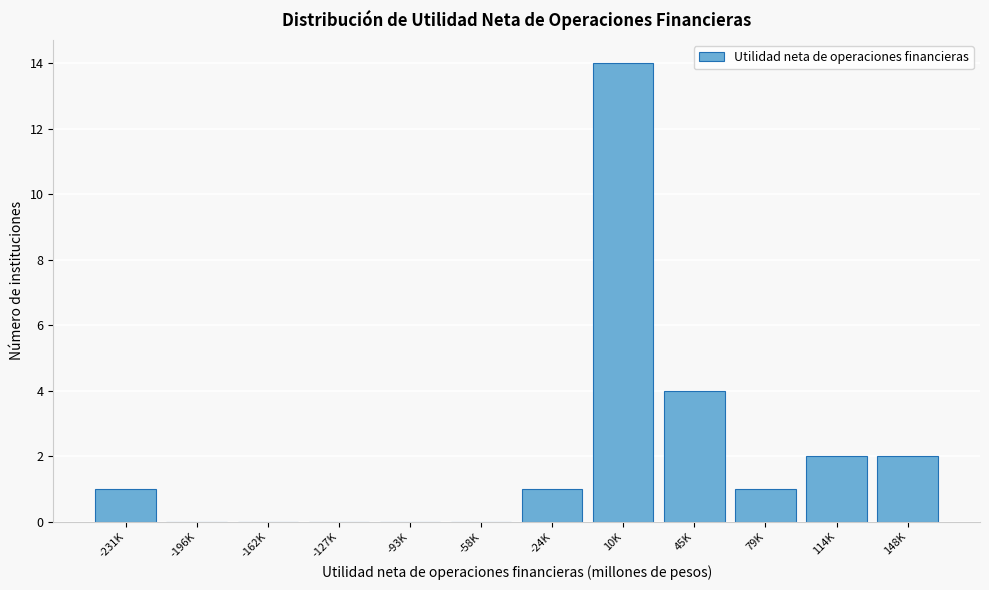

Reading left to right, list all the values displayed in this chart.

-231K=1	-196K=0	-162K=0	-127K=0	-93K=0	-58K=0	-24K=1	10K=14	45K=4	79K=1	114K=2	148K=2